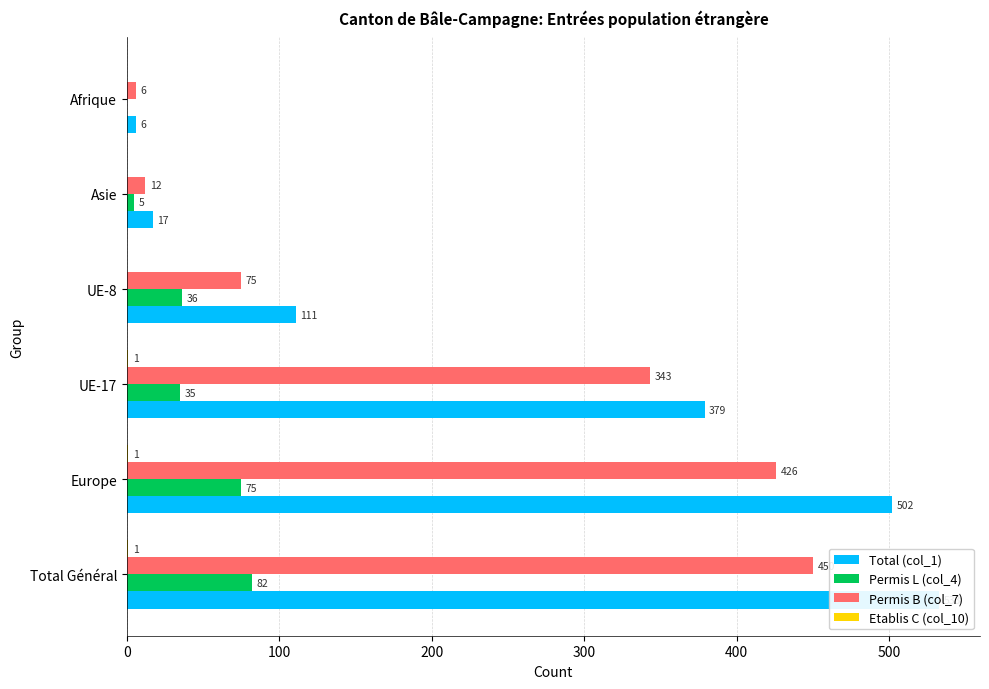

How many bars are there in total?

24